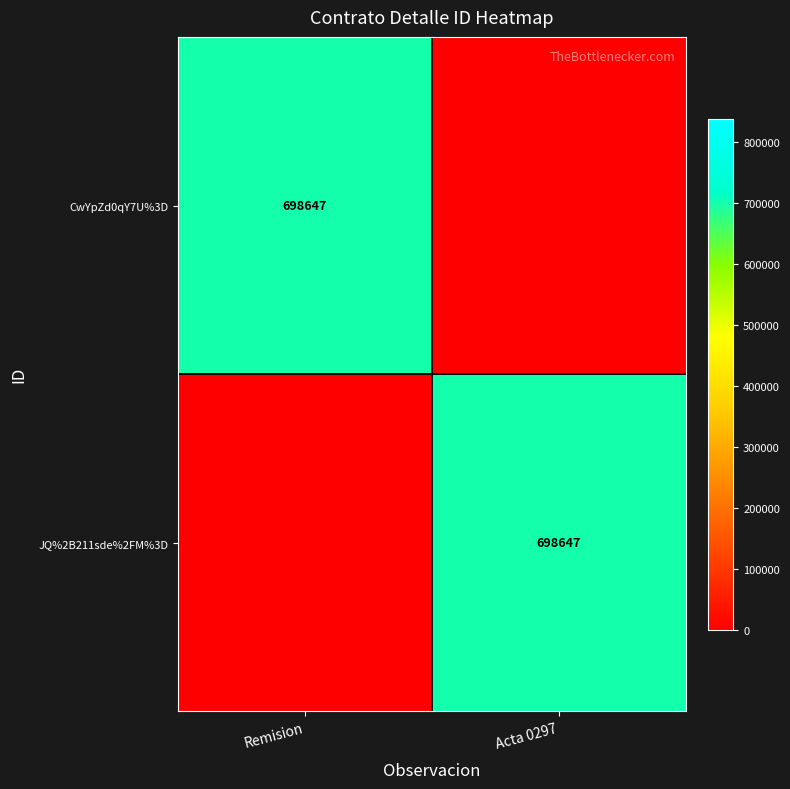

Is it true that CwYpZd0qY7U%3D equals 246593 at Remision?

False